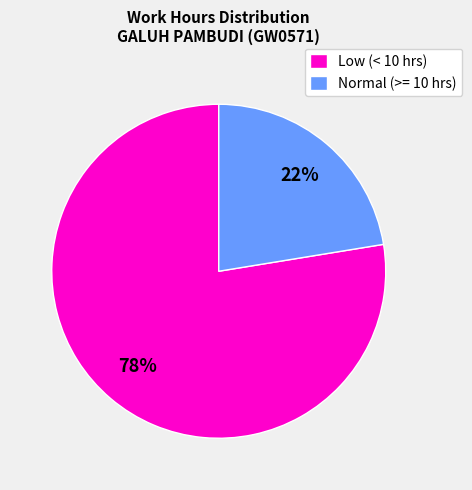

Rank the categories by value from lowest to highest.

Normal (>= 10 hrs), Low (< 10 hrs)